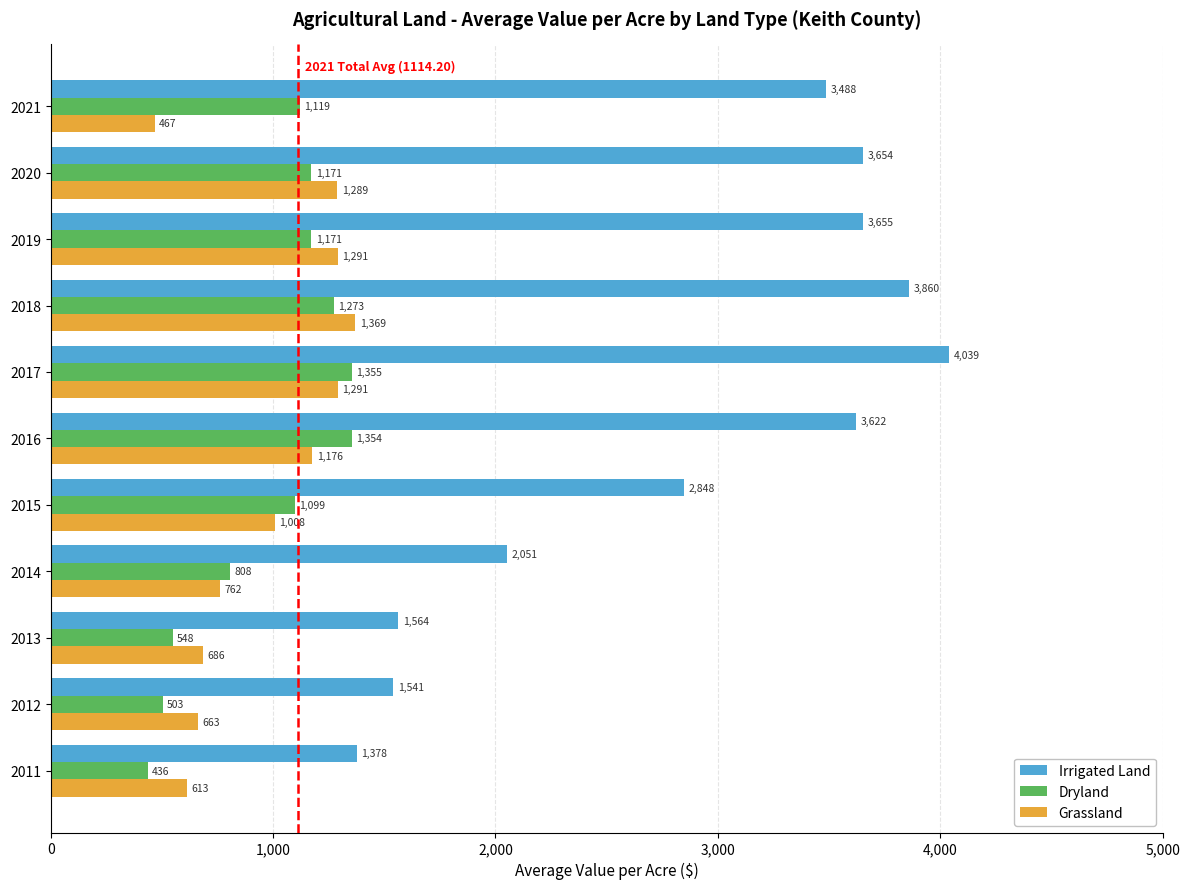

At how many categories does at least one series exceed 2744?

7